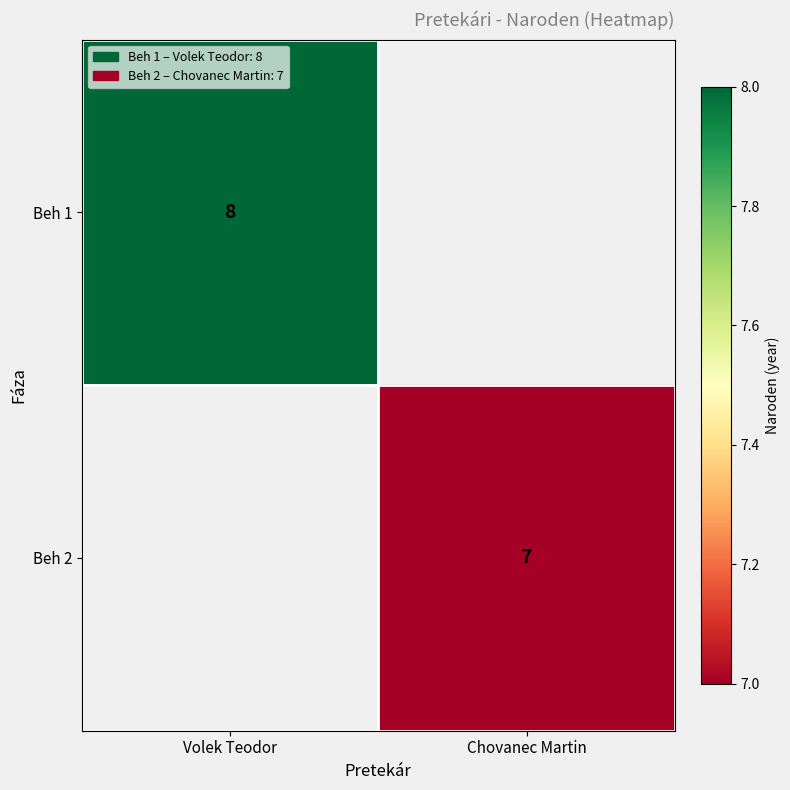

Is it true that Beh 2 equals 2 at Chovanec Martin?

False